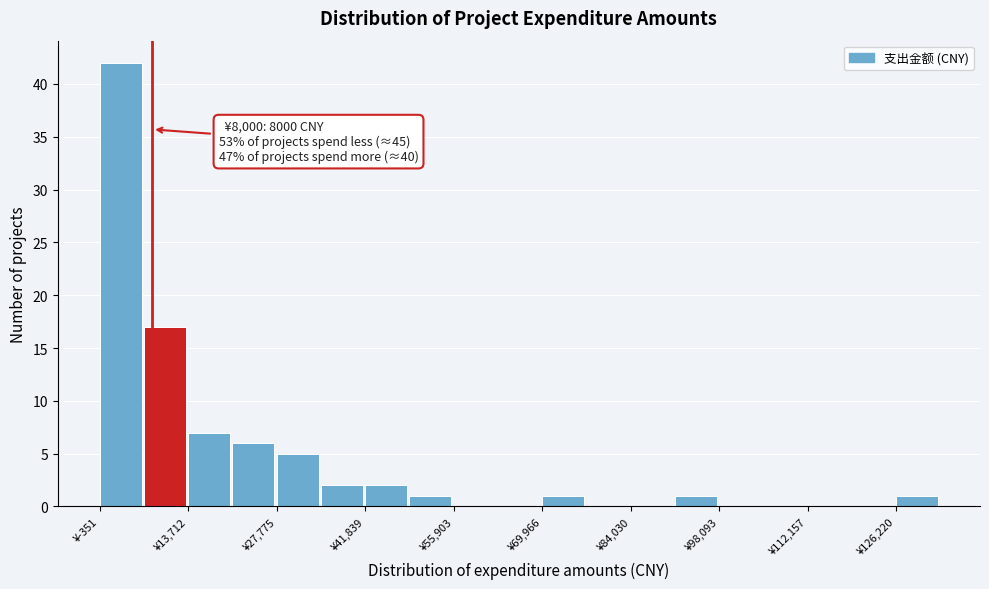

Read against the x-axis, roughly where is the centre of the tallest bar?

2000